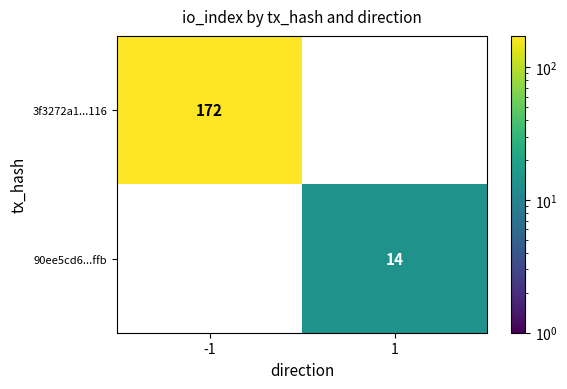

How many distinct data groups are displayed?

2